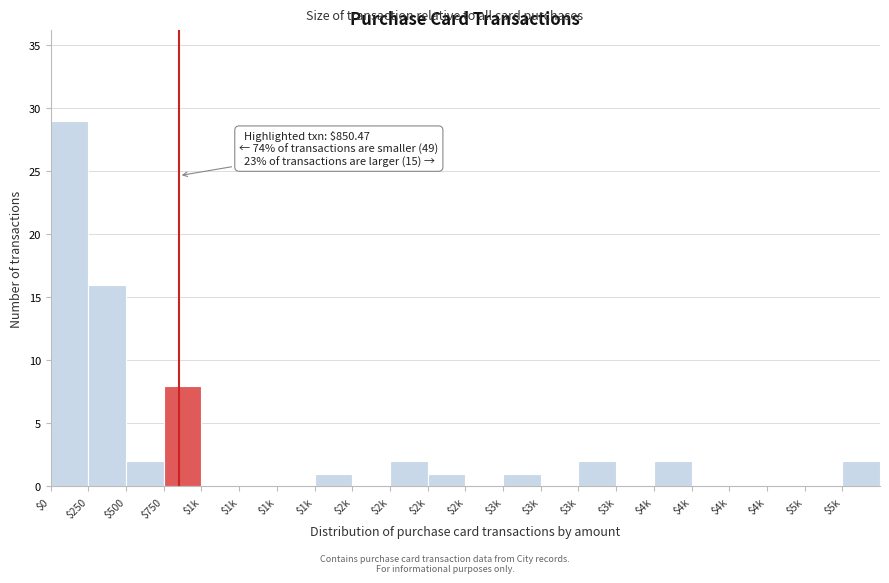

How many series are shown in this chart?

1